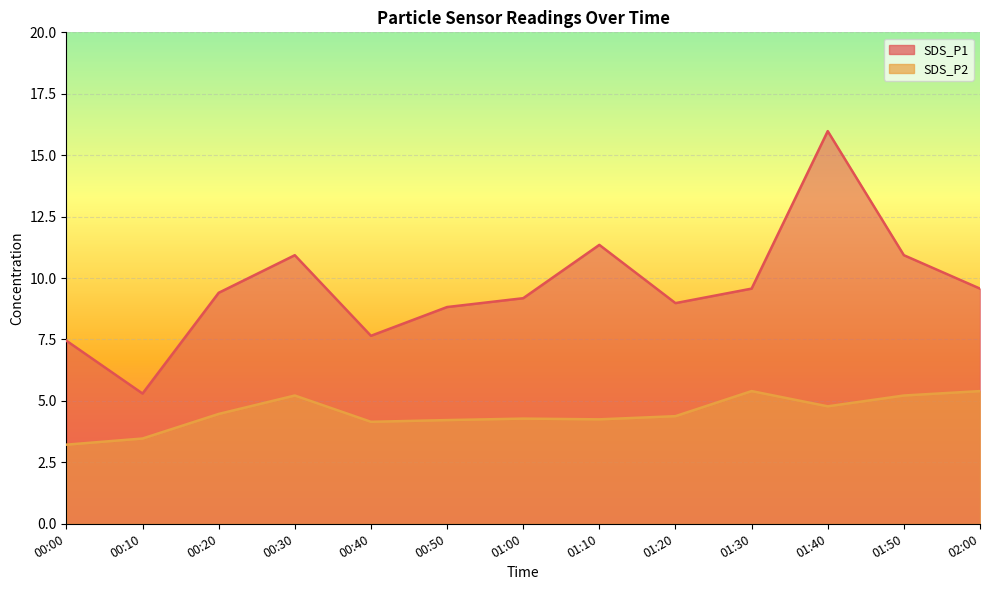

The SDS_P2 series shows 5.4 at 01:30. True or false?

True